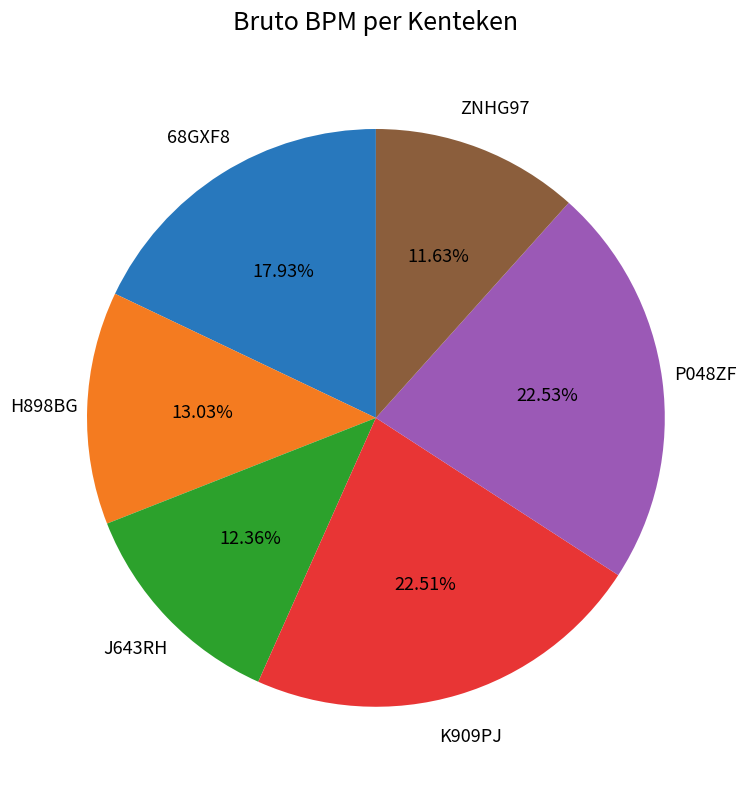

Is there a majority slice in this chart?

No